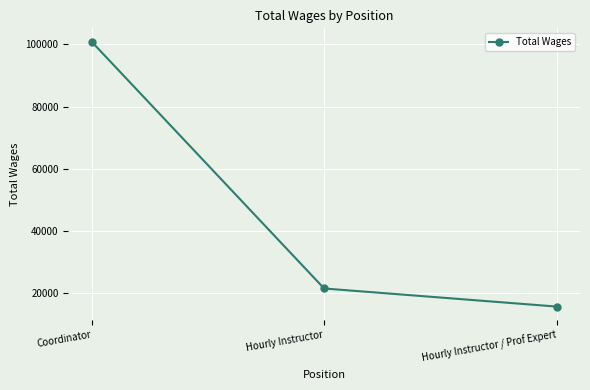

What value does the data have at Hourly Instructor / Prof Expert, to the nearest 10?

15720